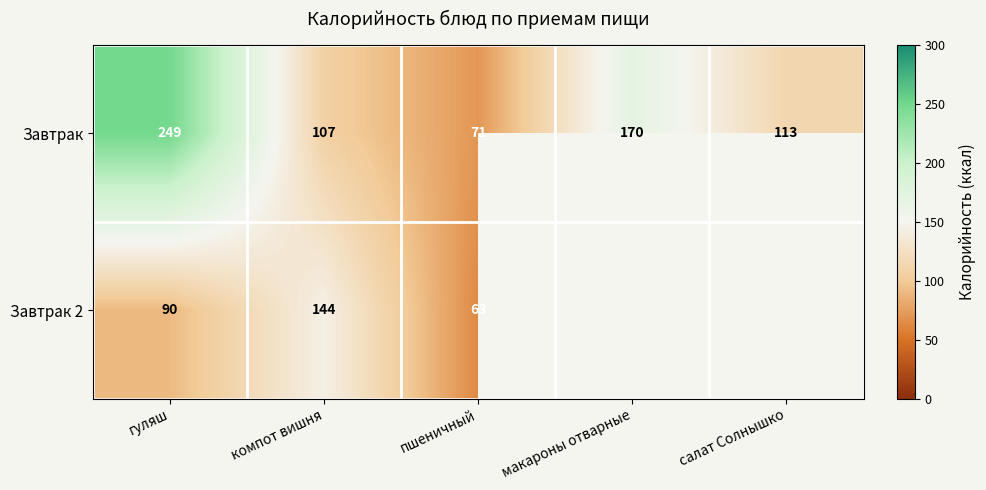

Which series changed the most between гуляш and пшеничный?

Завтрак